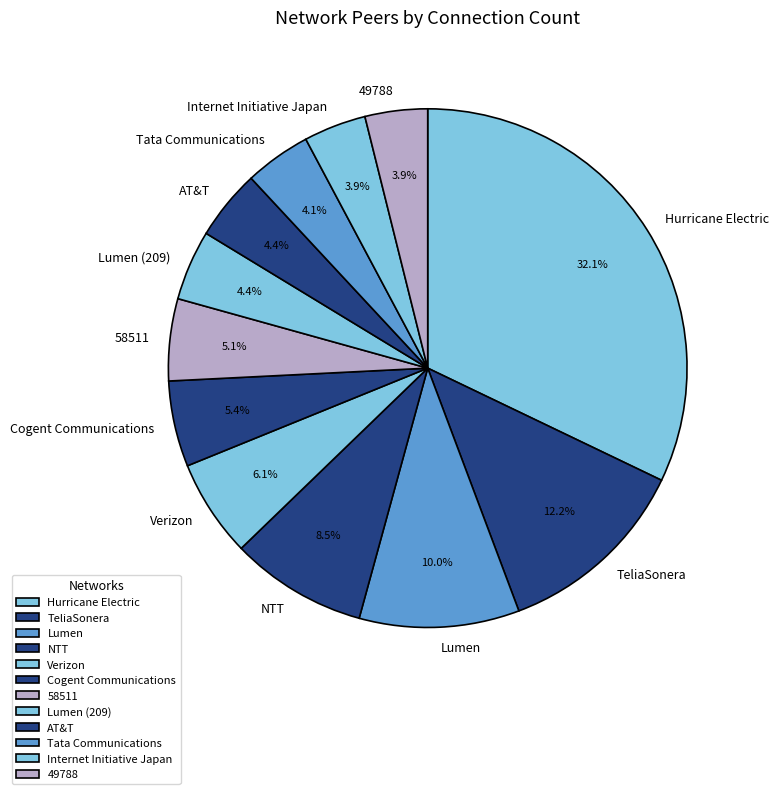

Is it true that Internet Initiative Japan is 4% of the pie?

True